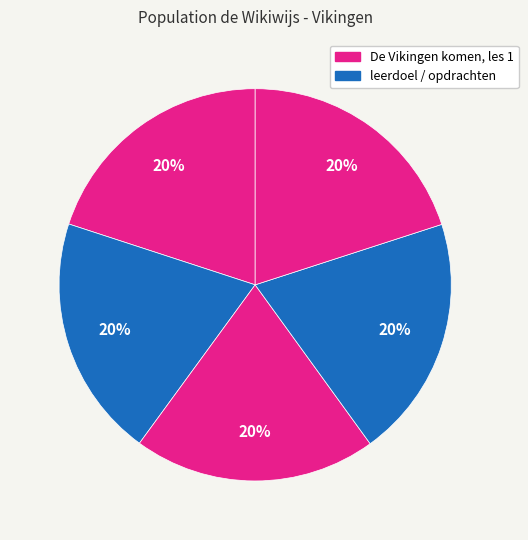

How many segments does this pie chart have?

5